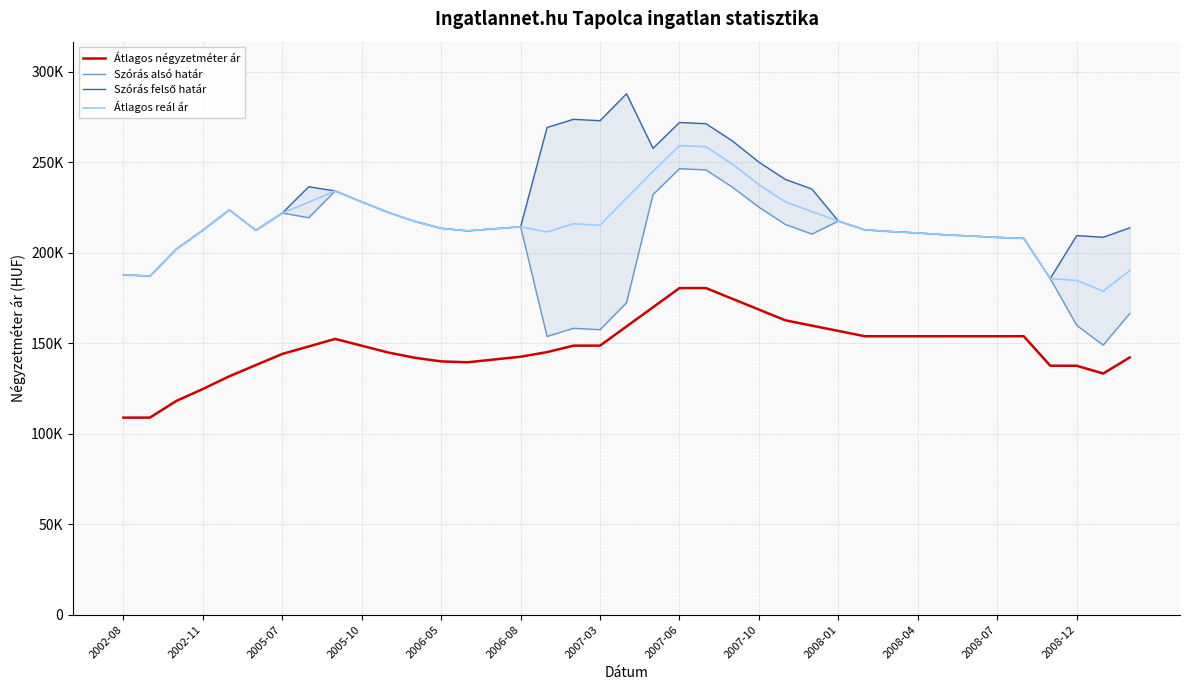

What is the total value across all series at 23?

921335